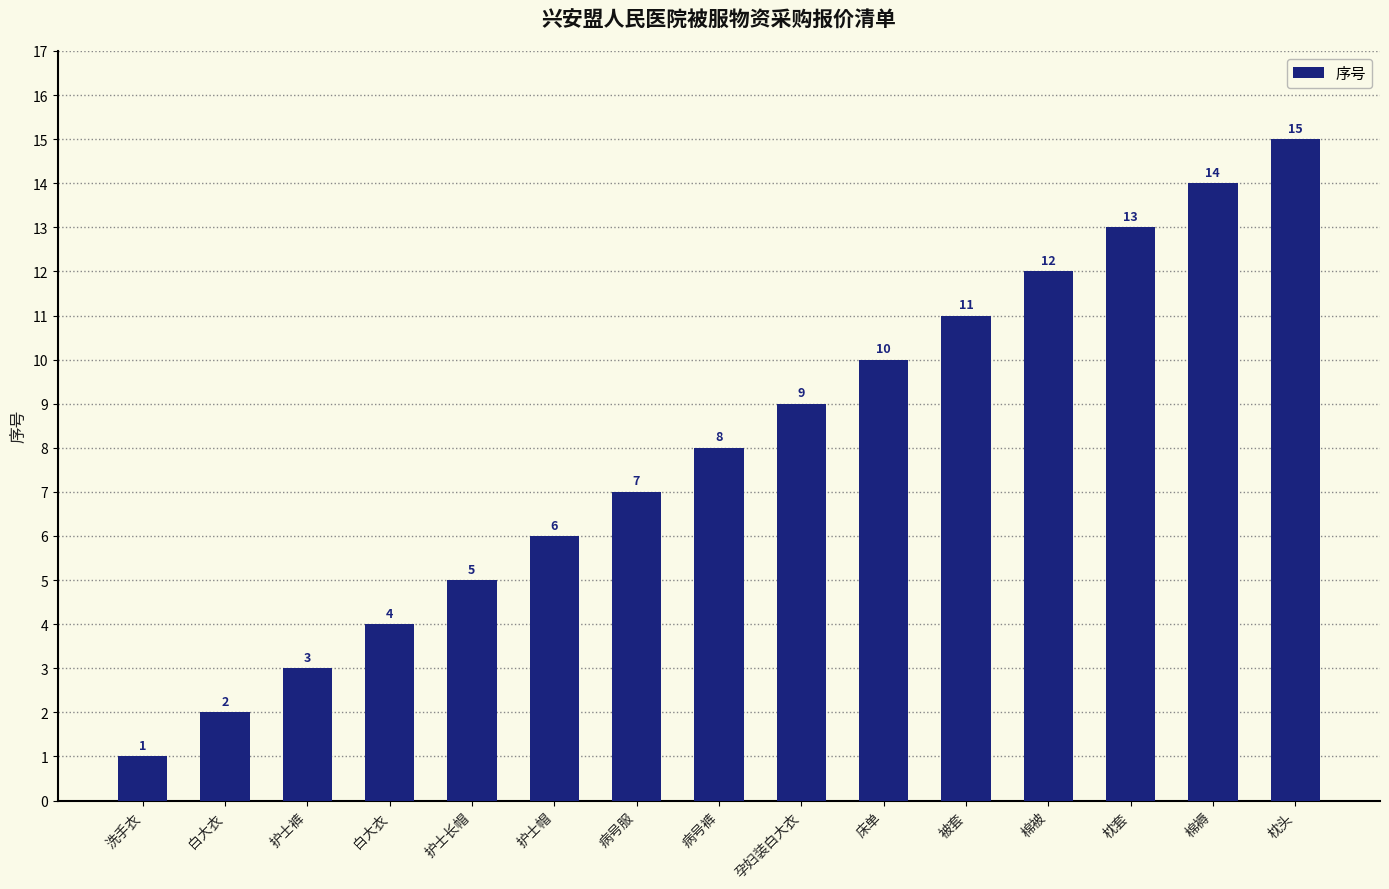

How many data points are less than 8?

7